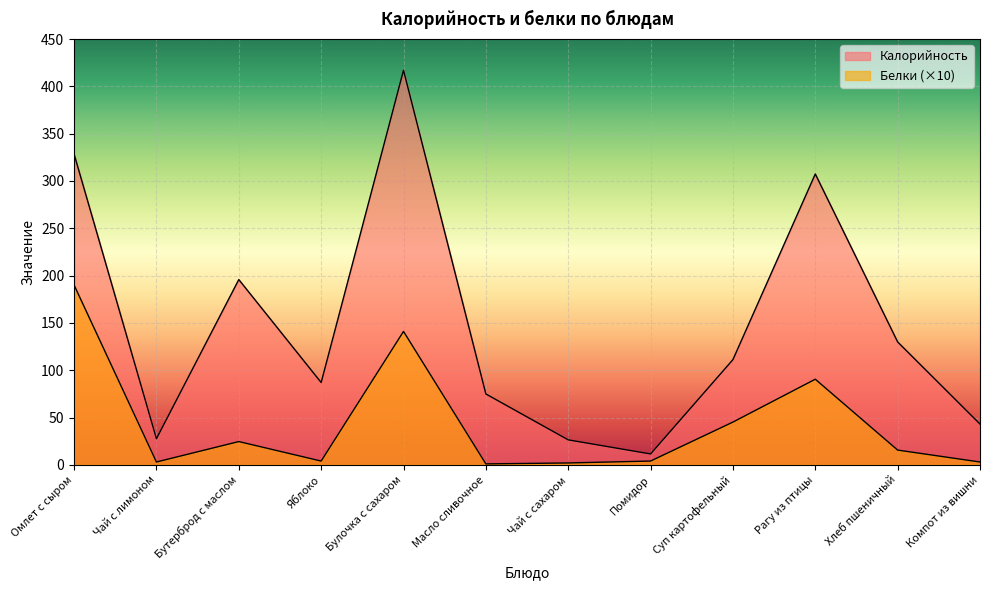

How many values in the Белки series exceed 15?

6